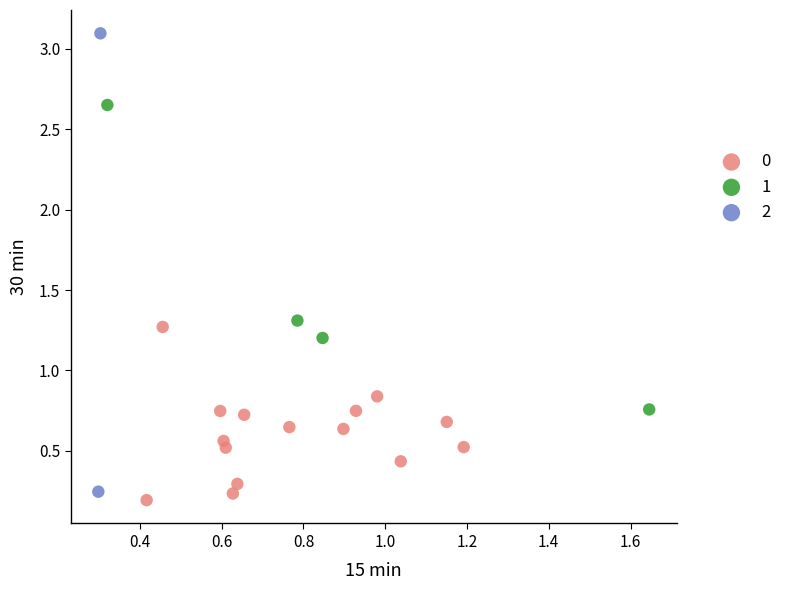

Which series reaches the minimum Y coordinate?

0